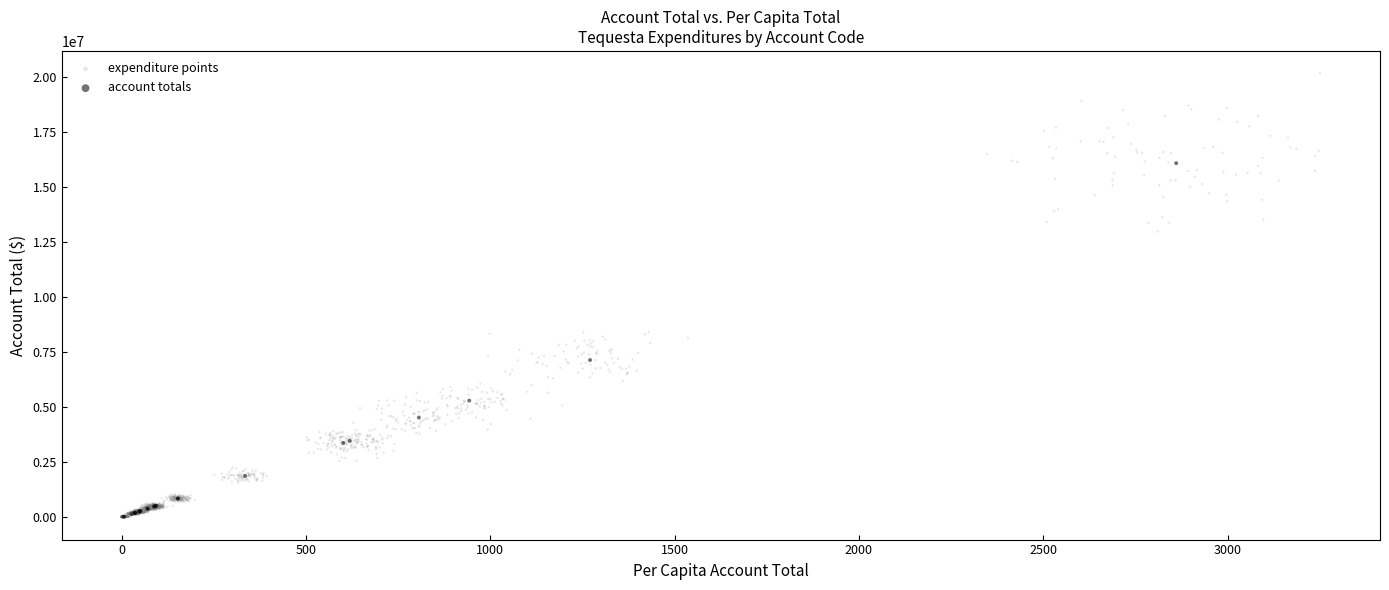

Which series contains the highest Y value?

expenditure points